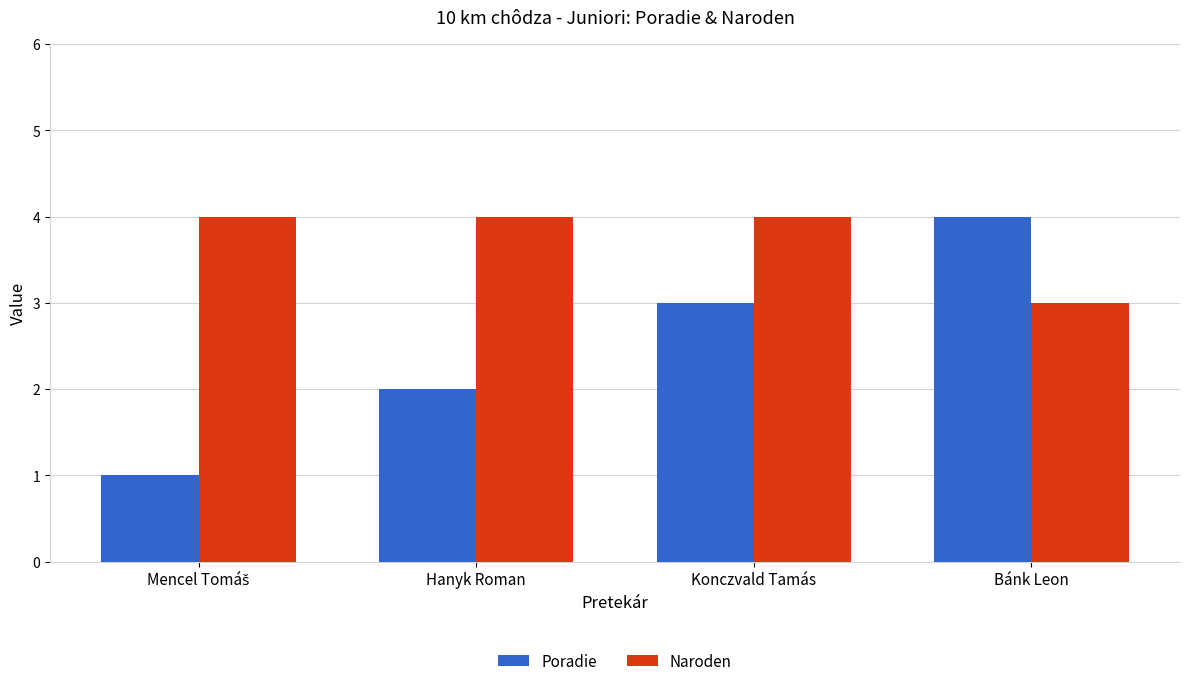

Between Hanyk Roman and Bánk Leon, which series saw the biggest shift?

Poradie